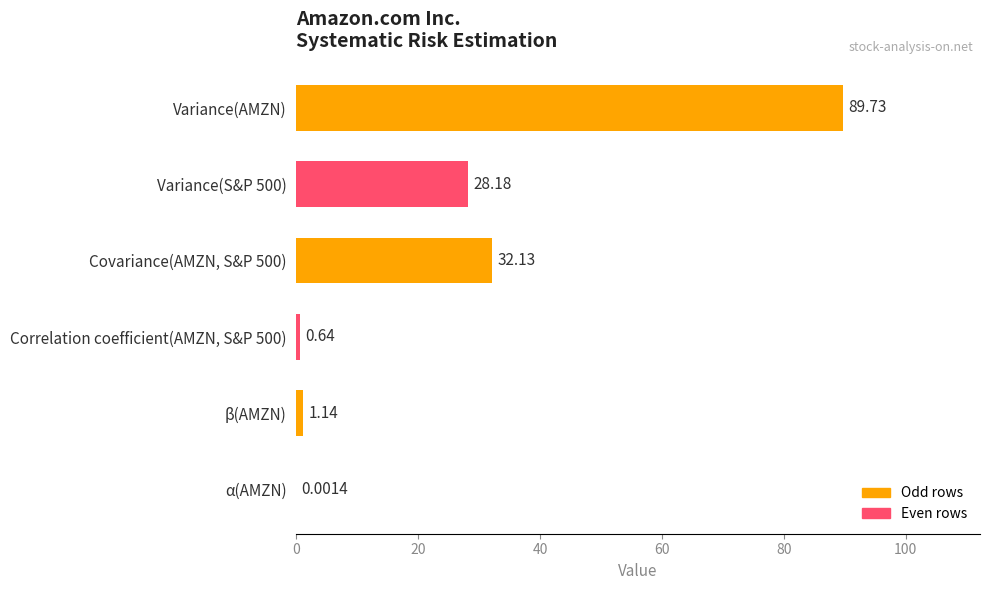

How many series are shown in this chart?

1